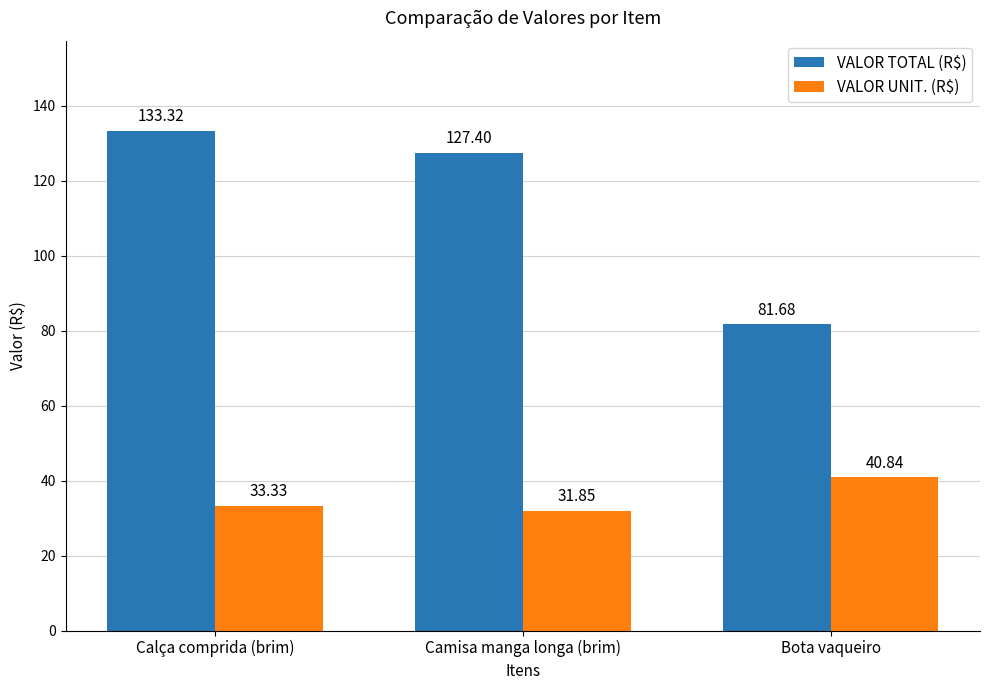

What is the difference between the VALOR UNIT. (R$) values at Calça comprida (brim) and Bota vaqueiro?

7.5